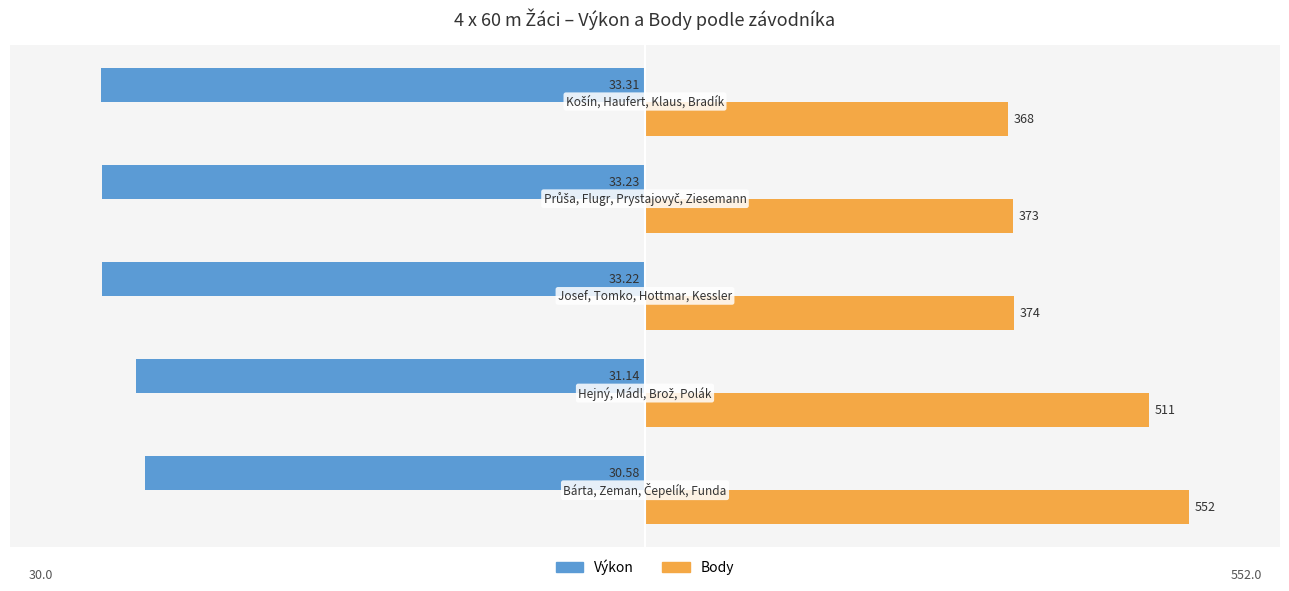

What are all the series names shown in the legend?

Výkon, Body